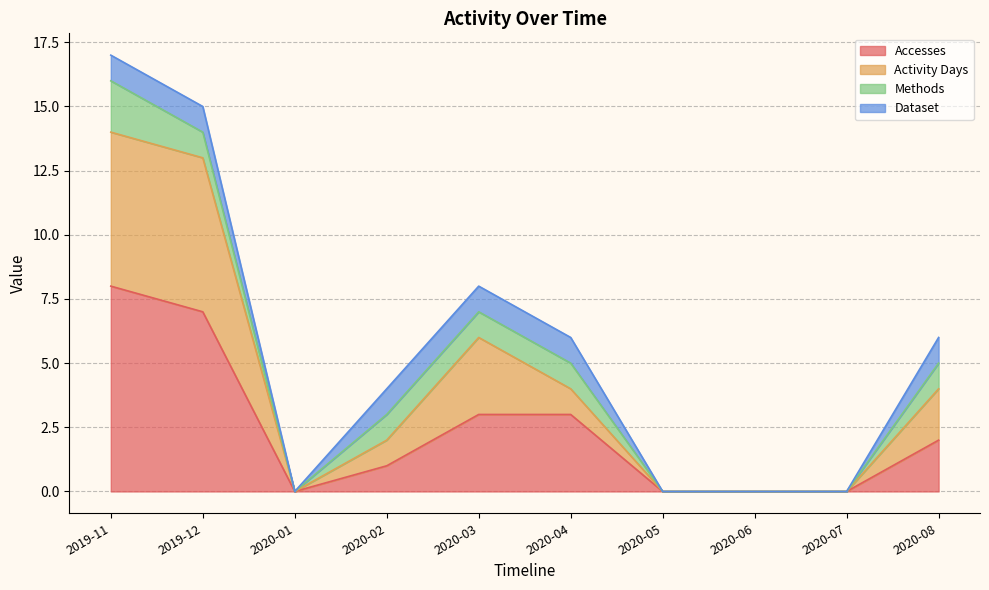

At which category is the sum across all series the highest?

2019-11